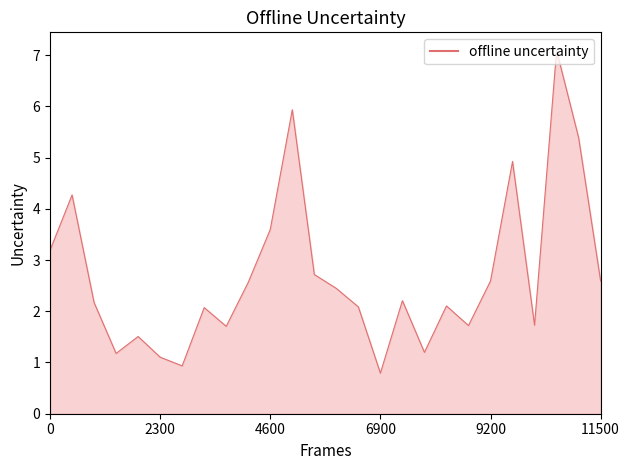

How many interior local peaks (higher than both neighbors) does the data have?

8